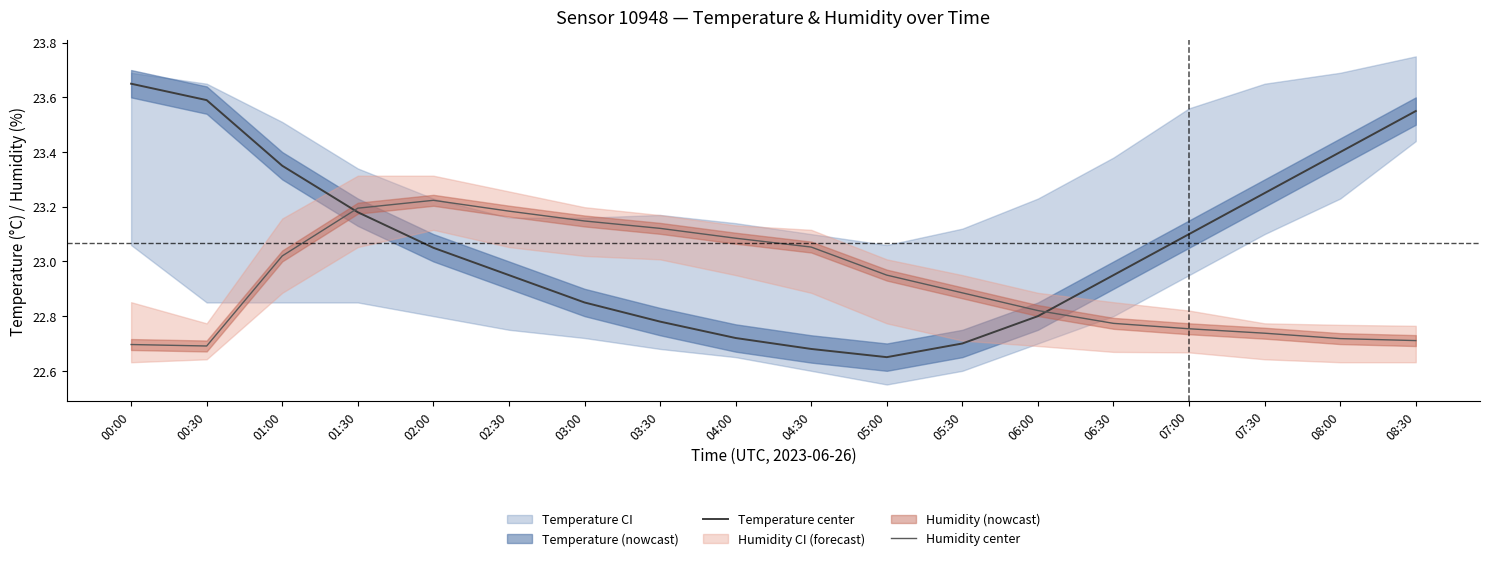

What is the value of the Temperature center point at the 5th from the left?

23.1